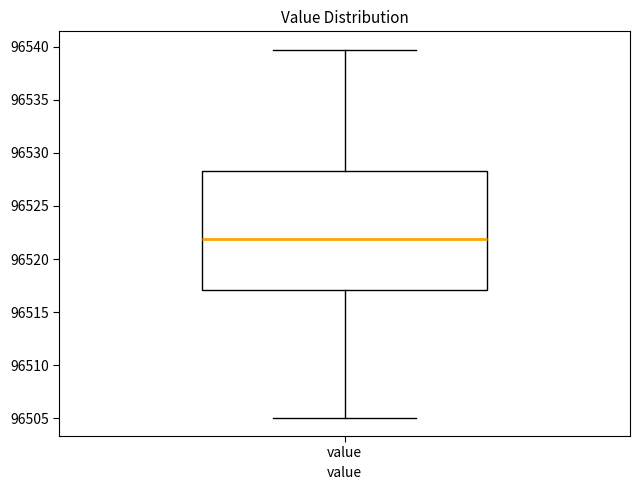

Read this box plot against the y-axis: the position of the median line, the range covered by the box, and the ends of both whiskers. The values are not printed on the chart, so give them approximately, as read against the axis.

median 96522.0, box 96517.0 to 96528.5, whiskers 96505.0 to 96539.5